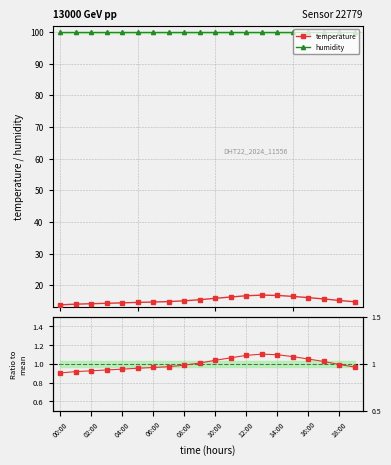

At which label does humidity reach its minimum?

00:00